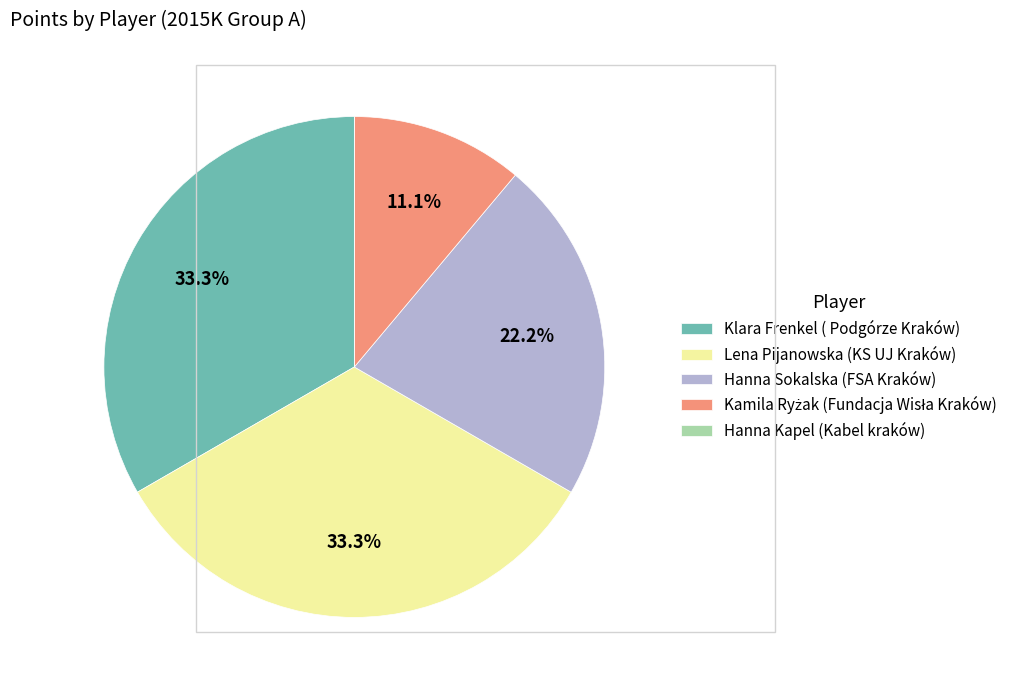

How much of the chart is everything except Hanna Sokalska (FSA Kraków)?

77.8%